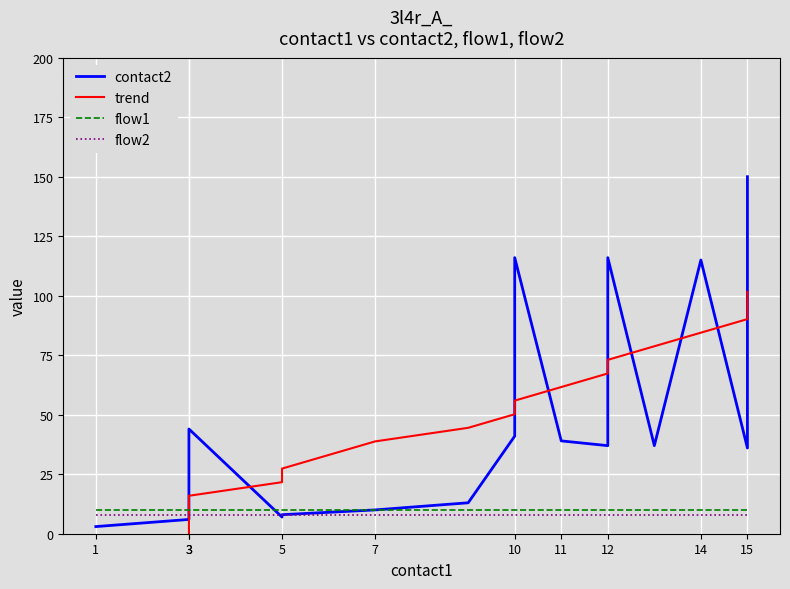

Which category has the lowest value in the contact2 series?

1